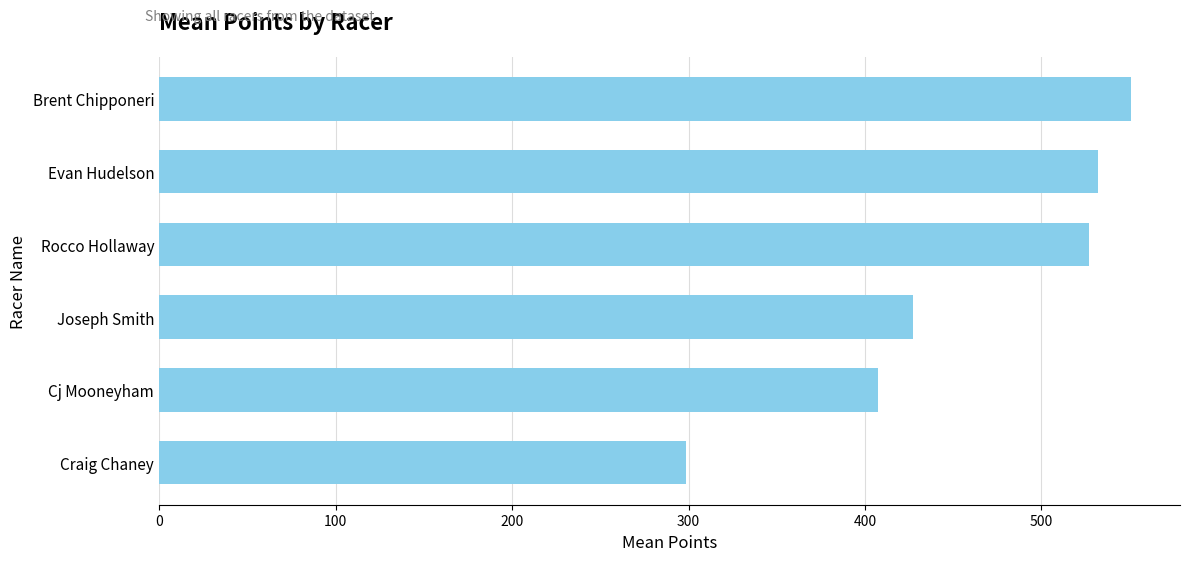

List the labels in order of value, smallest first.

Craig Chaney, Cj Mooneyham, Joseph Smith, Rocco Hollaway, Evan Hudelson, Brent Chipponeri